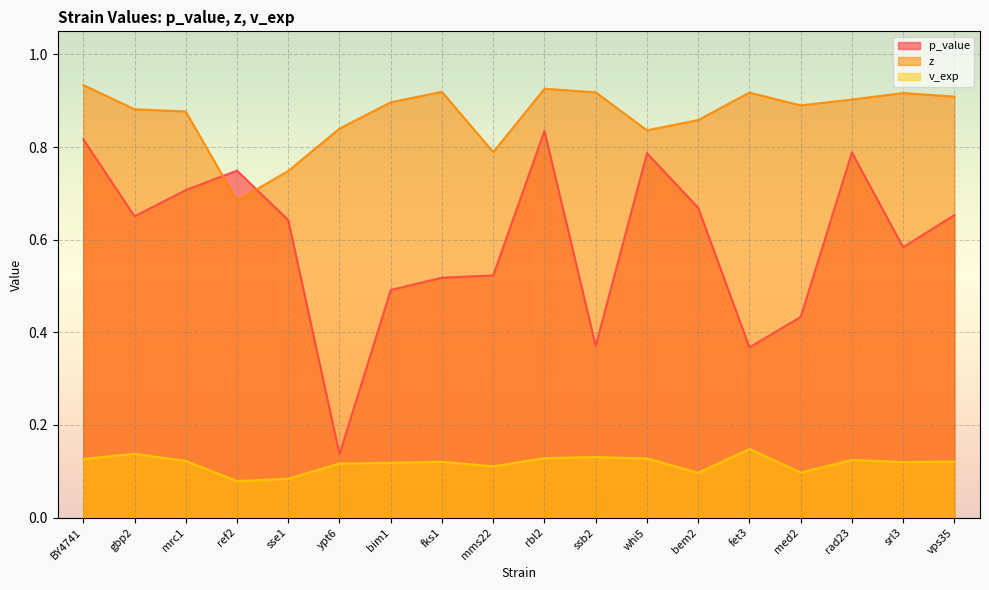

True or false: z and v_exp cross at least once.

False